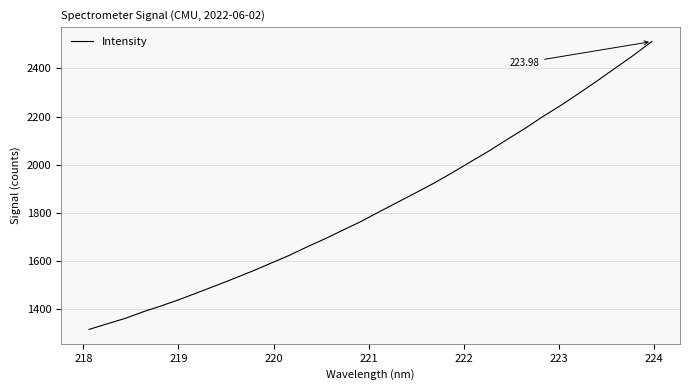

Does the chart have visible grid lines?

Yes